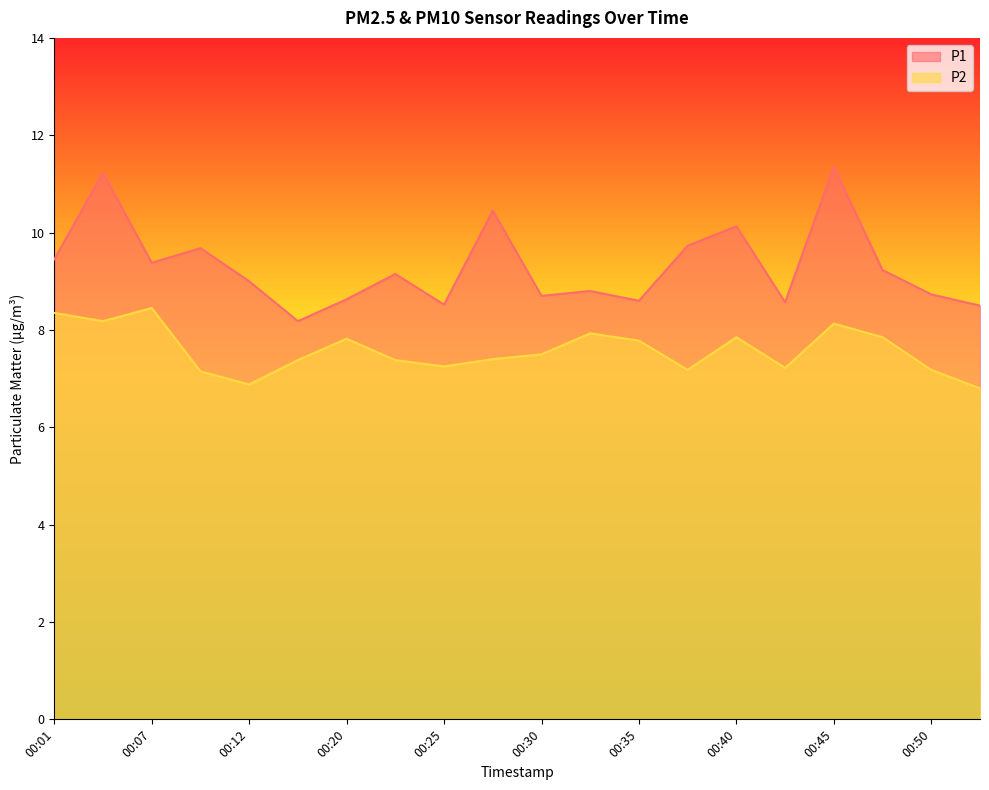

Reading left to right, transcribe all the data shown in this chart.

P1: 9.4	11.2	9.4	9.7	9.0	8.2	8.6	9.2	8.5	10.4	8.7	8.8	8.6	9.7	10.1	8.6	11.3	9.2	8.7	8.5
P2: 8.3	8.2	8.4	7.2	6.9	7.4	7.8	7.4	7.2	7.4	7.5	7.9	7.8	7.2	7.8	7.2	8.1	7.8	7.2	6.8